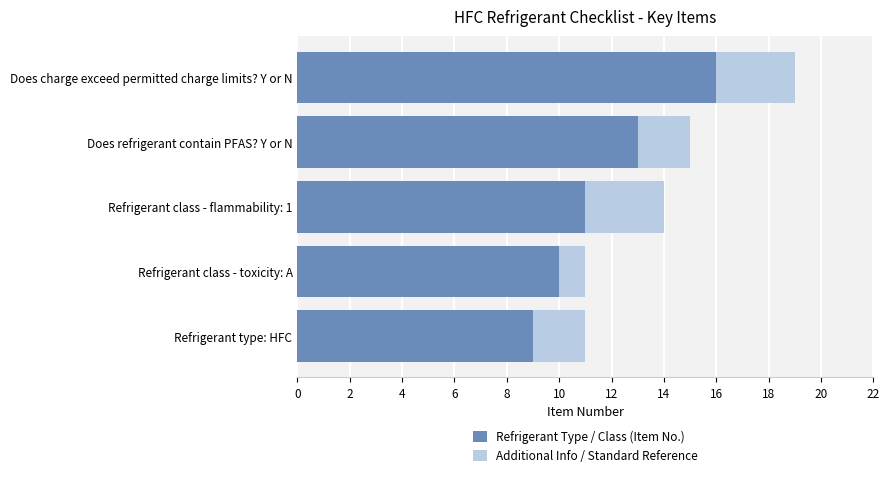

What is the highest value of the Refrigerant Type / Class (Item No.) series?

16